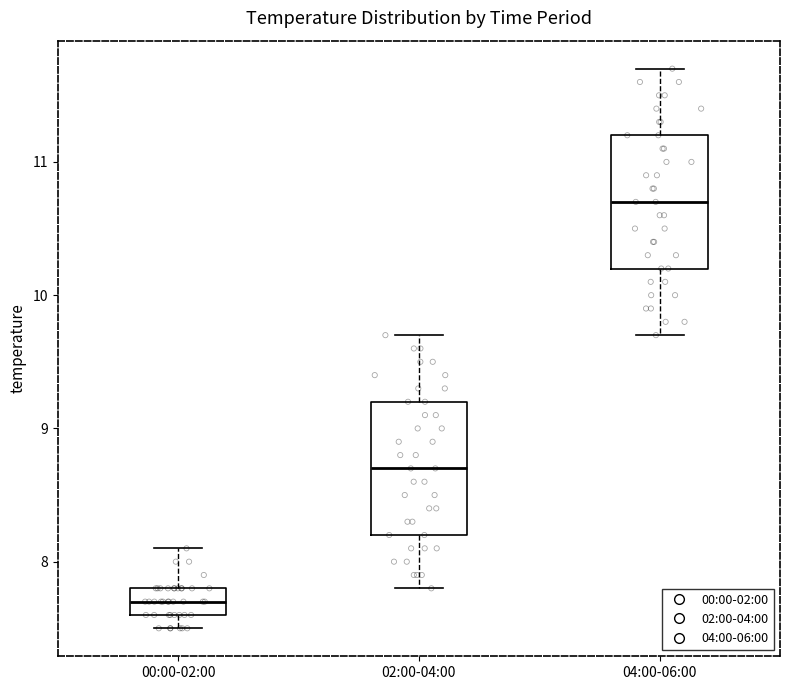

Reading left to right, read every box against the y-axis: the position of its median line, the range the box covers, and the ends of its whiskers. The values are not printed on the chart, so give them approximately, as read against the axis.

00:00-02:00: median 7.7, box 7.6 to 7.8, whiskers 7.5 to 8.1
02:00-04:00: median 8.7, box 8.2 to 9.2, whiskers 7.8 to 9.7
04:00-06:00: median 10.7, box 10.2 to 11.2, whiskers 9.7 to 11.7